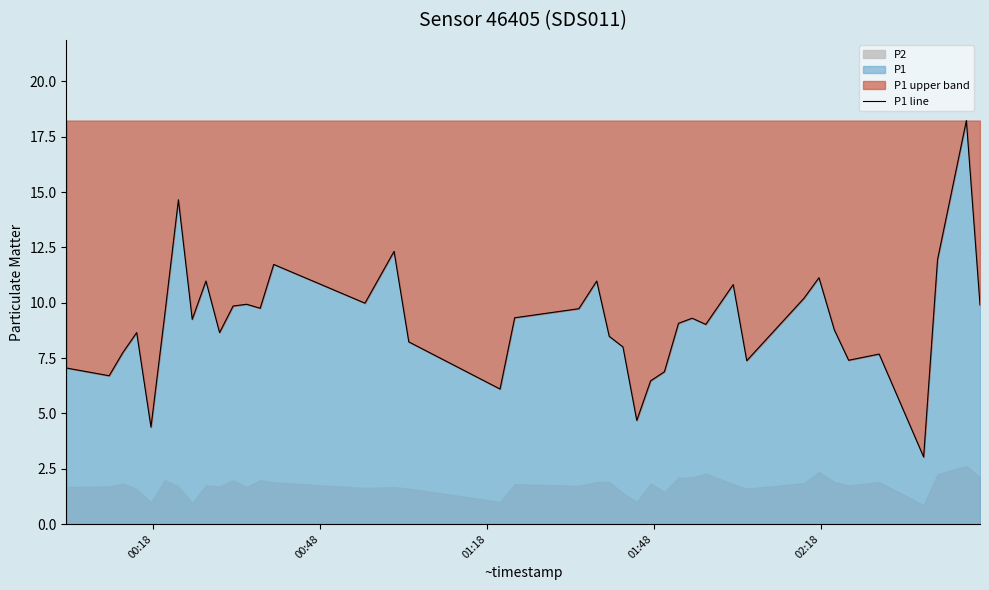

What is the lowest value of the P1 line series?

3.0